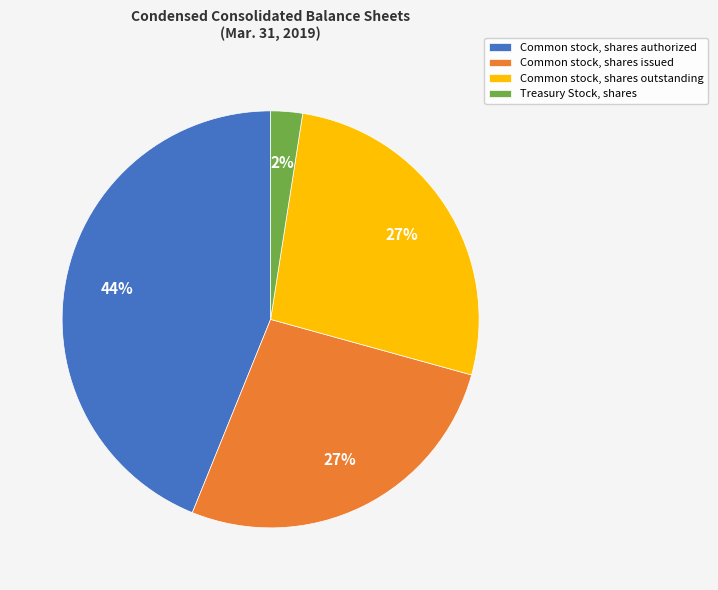

Is there any slice that represents more than half of the pie?

No